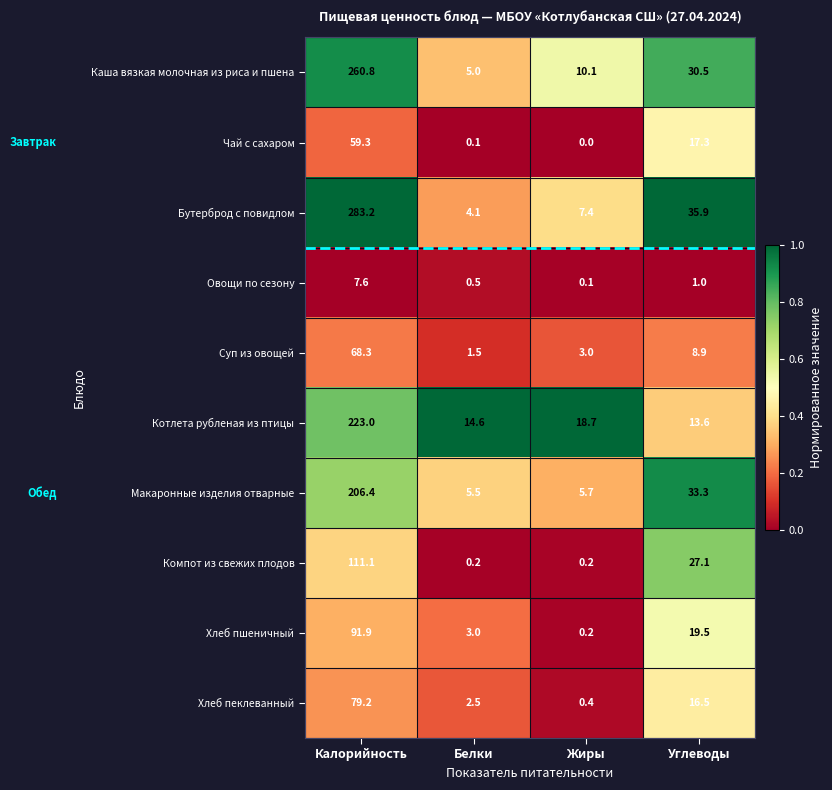

Which series changed the most between Калорийность and Углеводы?

Бутерброд с повидлом